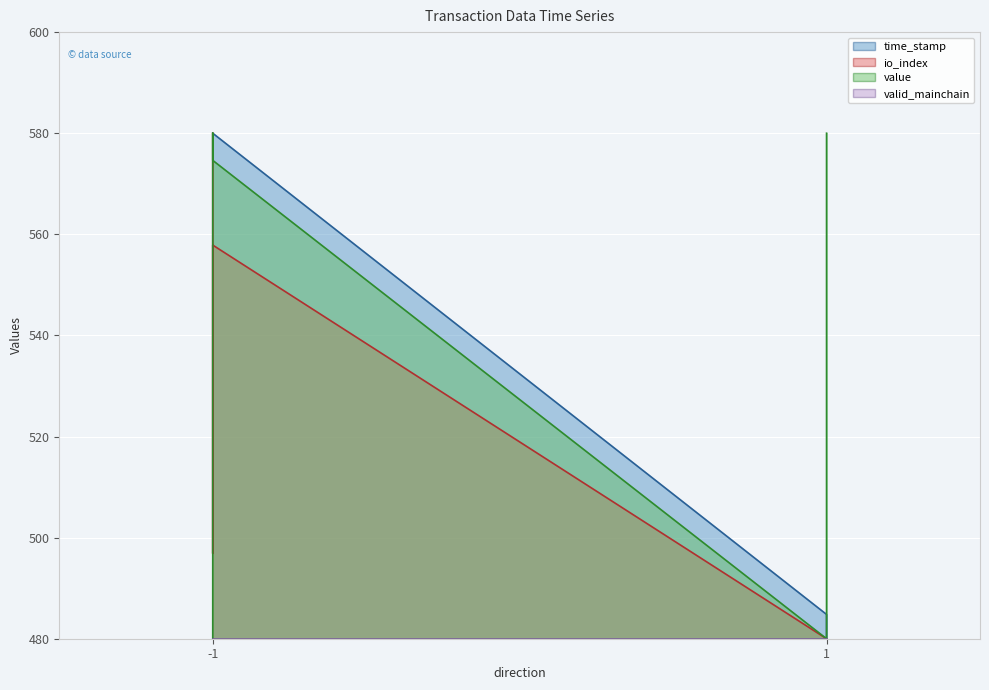

What is the total value across all series at 1?

1444.8